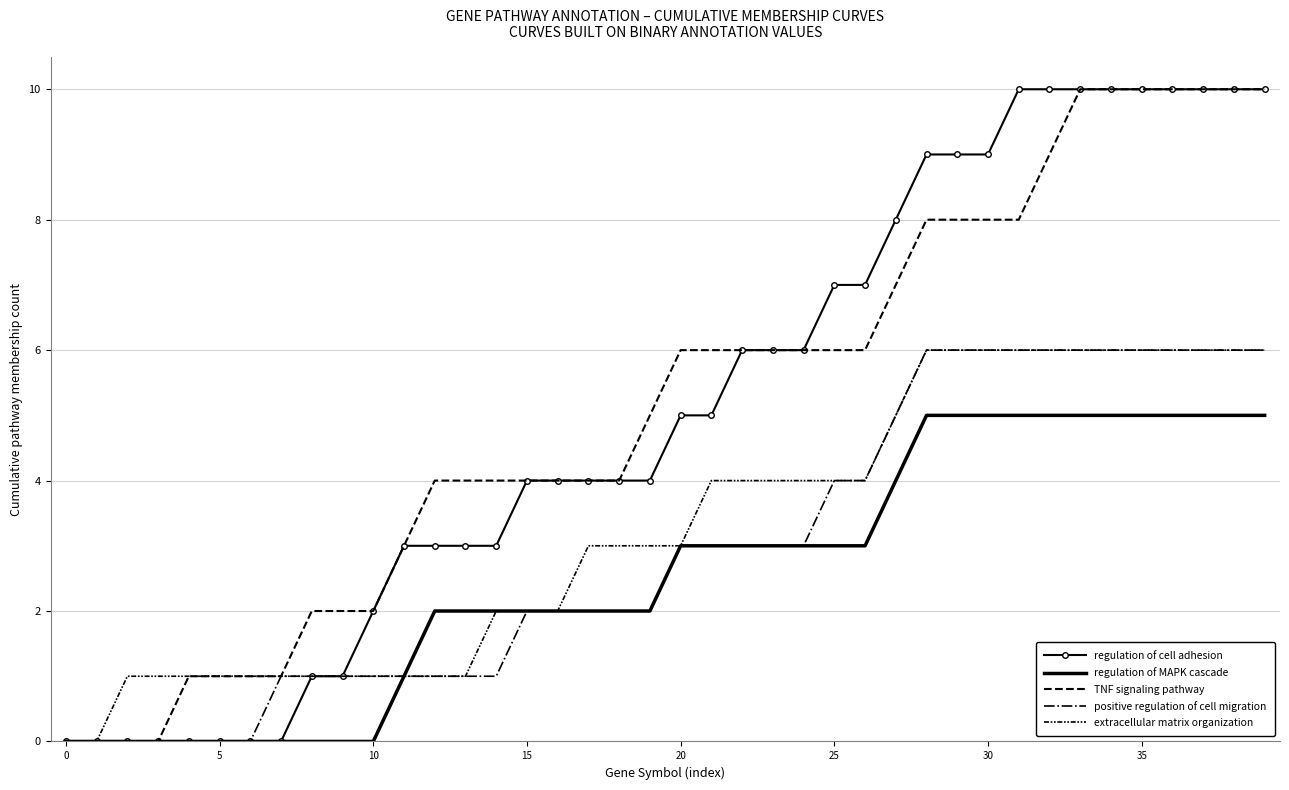

How many values in the regulation of cell adhesion series exceed 5?

18